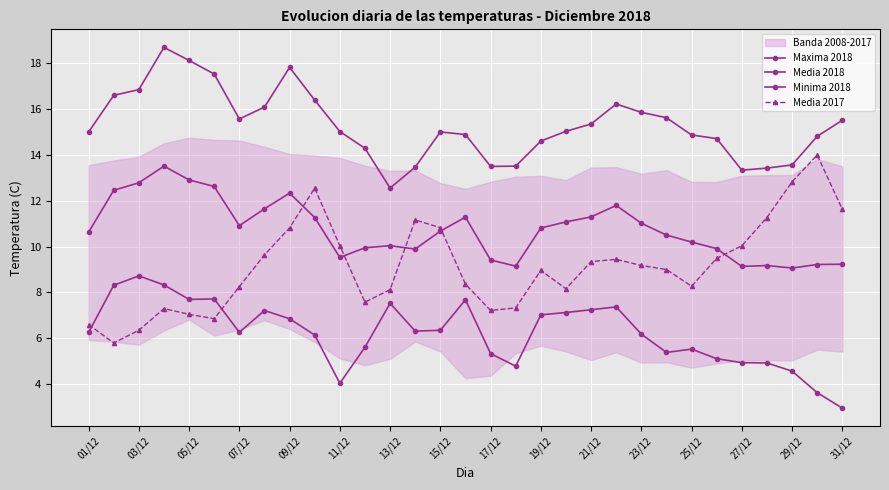

True or false: Maxima 2018 and Media 2017 intersect in this chart.

False